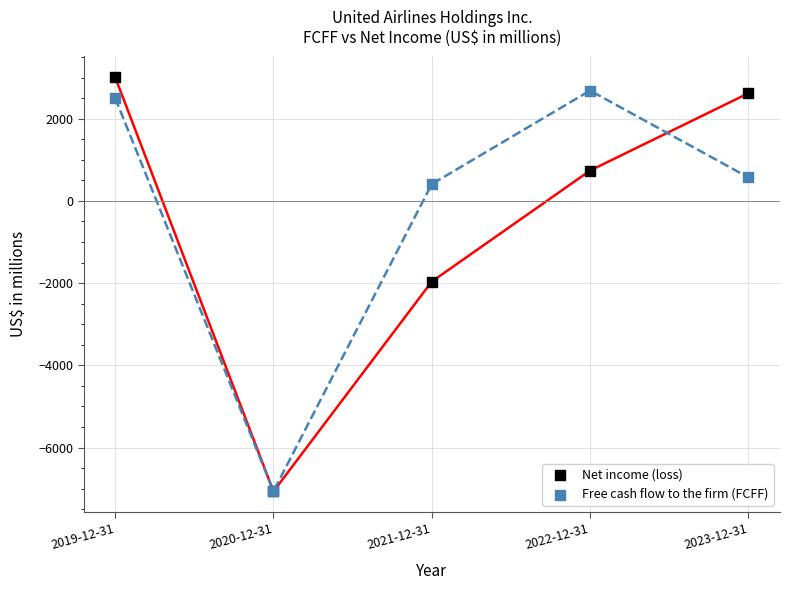

In the Free cash flow to the firm (FCFF) series, what Y value is closest to -2190?

408